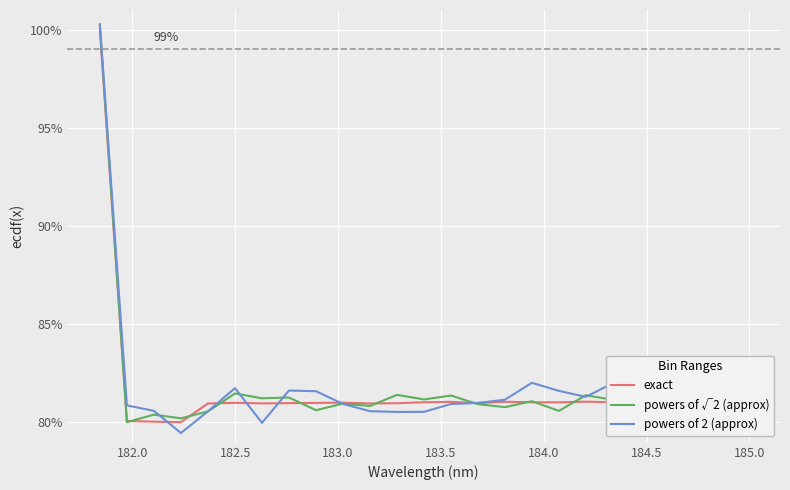

What is the maximum value shown in the chart?

100.3